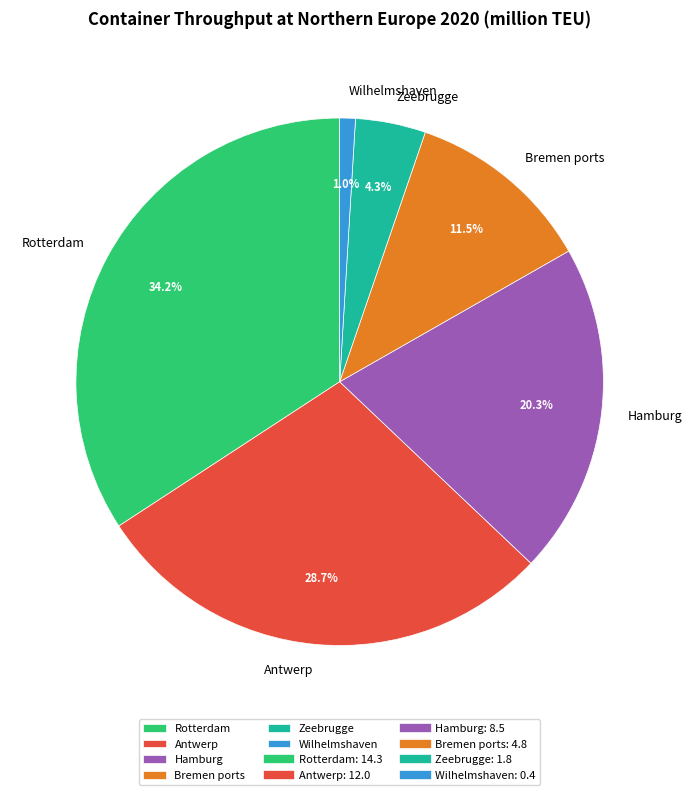

Between Rotterdam and Antwerp, which is larger?

Rotterdam